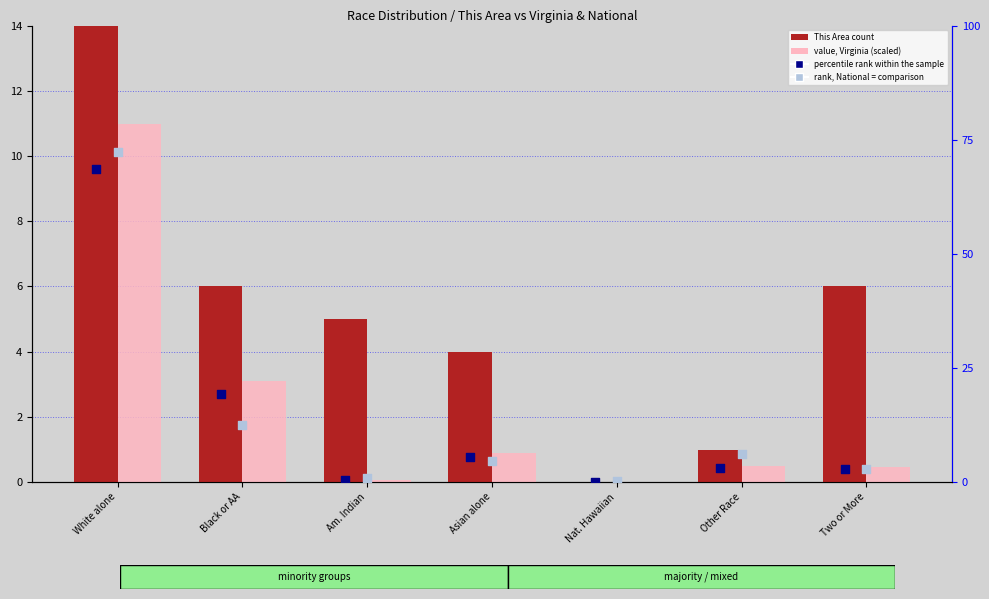

At which category is the sum across all series the highest?

White alone